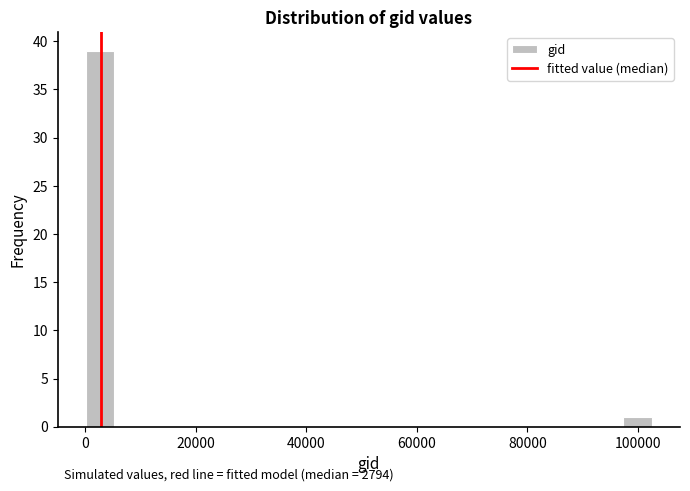

Around what value on the x-axis is the tallest bar? Give the approximate position of its centre, as read against the axis.

2000